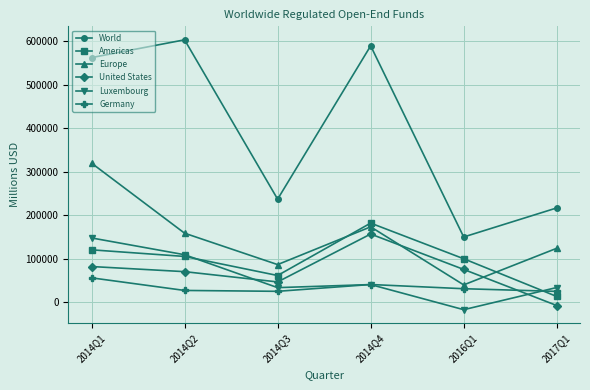

What is the maximum value shown in the chart?

603171